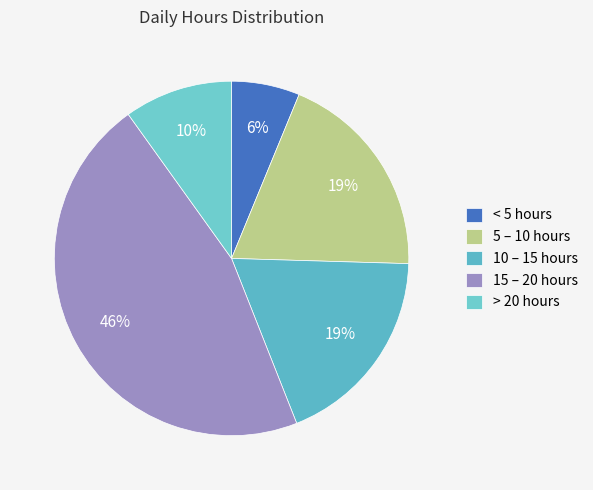

Is there any slice that represents more than half of the pie?

No